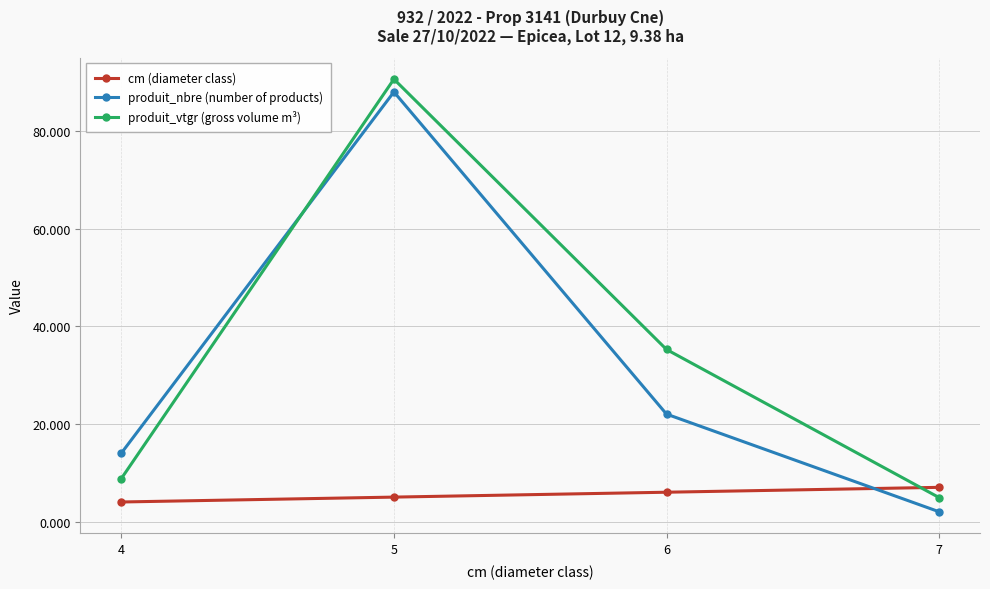

What is the sum of the produit_vtgr (gross volume m³) values at 7 and 5?

95.5